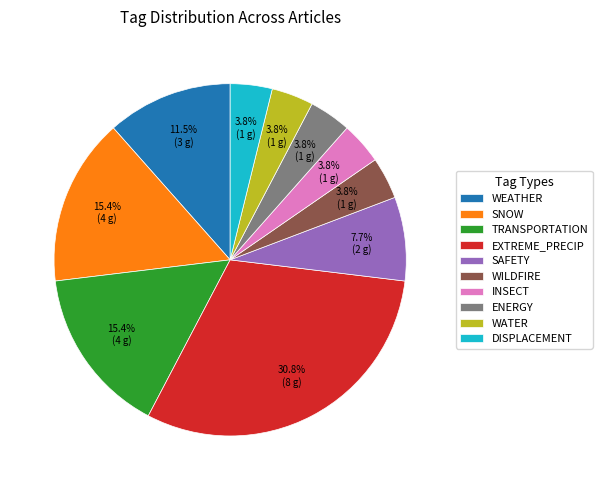

To the nearest percent, what percentage of the pie is SAFETY?

8%